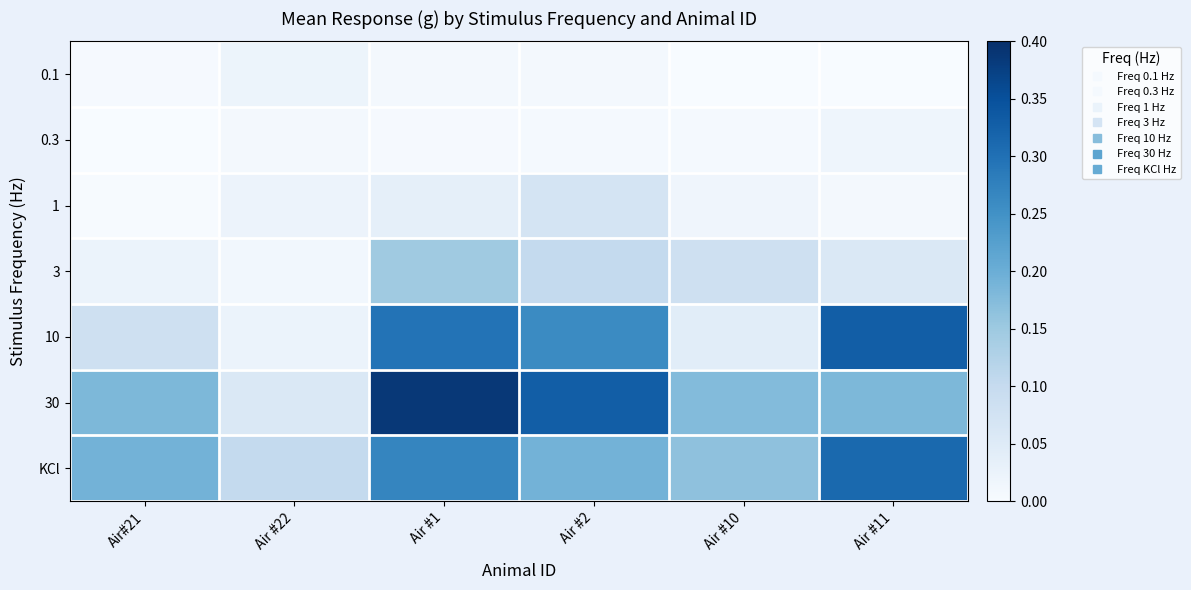

Between Air #2 and Air #11, which series saw the biggest shift?

30